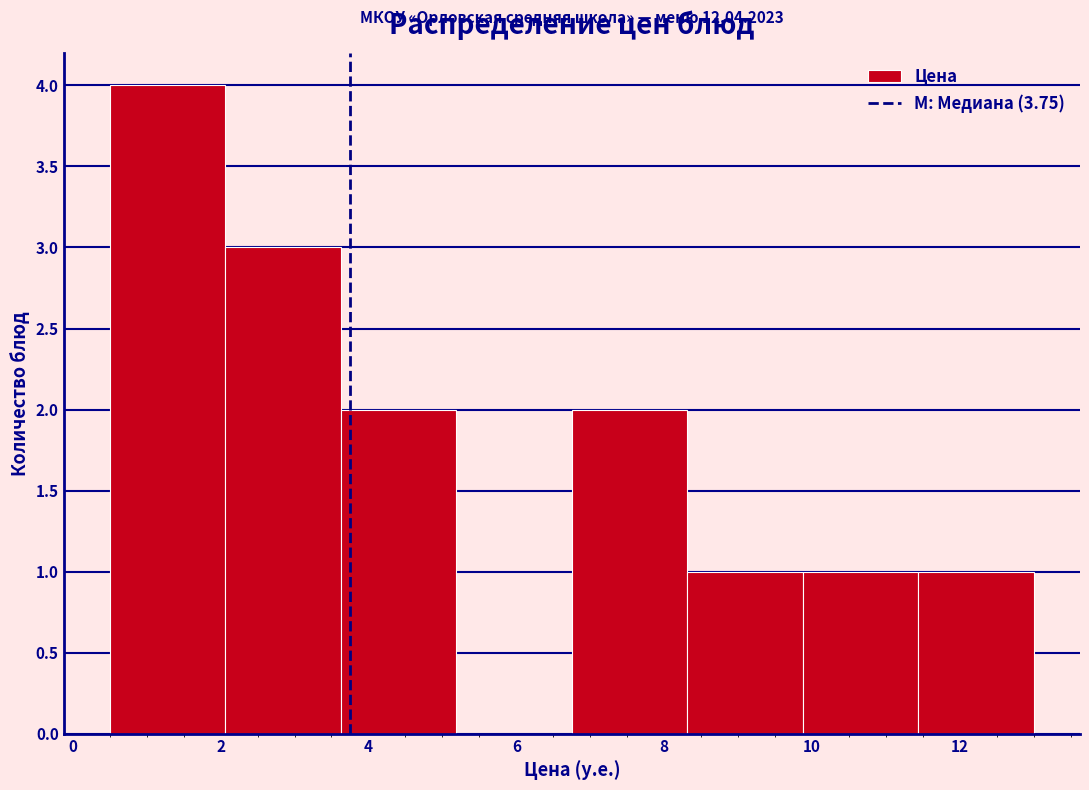

Which range on the x-axis has the tallest bar?

0.6 to 2.0